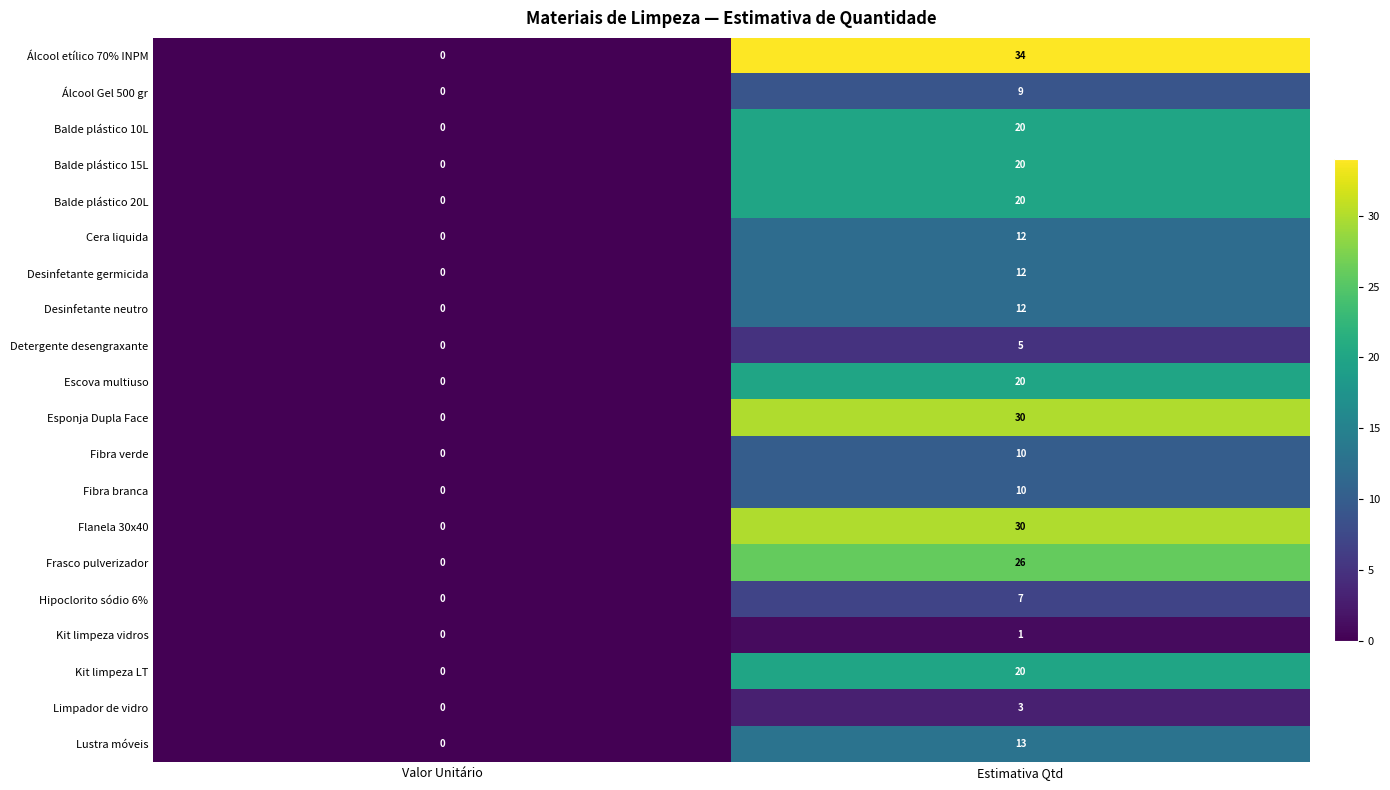

Which category has the highest value across all series?

Estimativa Qtd